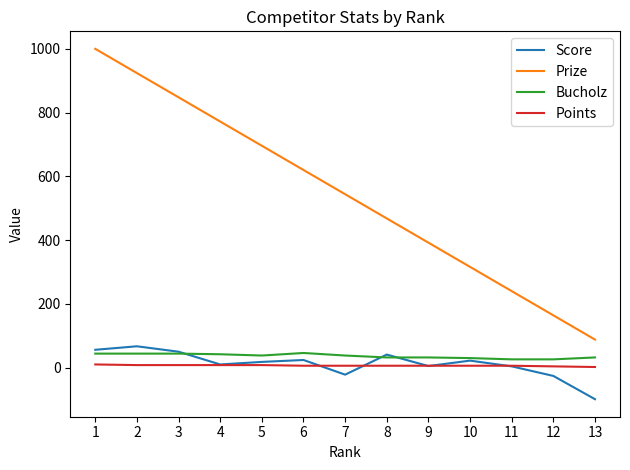

How many values in the Bucholz series are below 38?

6